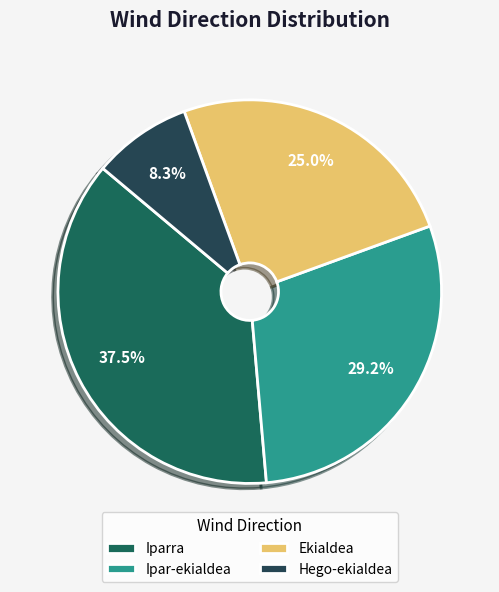

Count the number of slices in the pie.

4